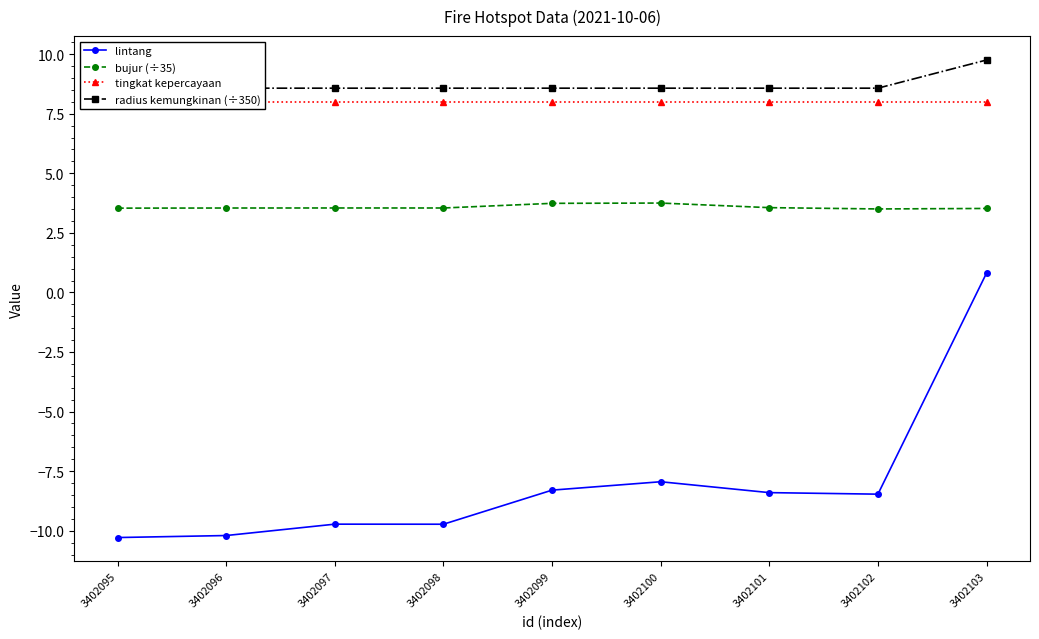

Is this an area chart (filled region under the line)?

No